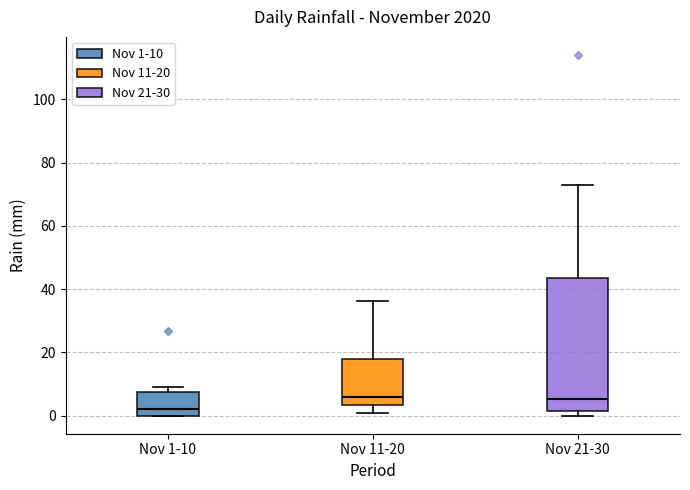

Reading left to right, read every box against the y-axis: the position of its median line, the range the box covers, and the ends of its whiskers. The values are not printed on the chart, so give them approximately, as read against the axis.

Nov 1-10: median 2, box 0 to 8, whiskers 0 to 10
Nov 11-20: median 6, box 4 to 18, whiskers 0 to 36
Nov 21-30: median 6, box 2 to 44, whiskers 0 to 74